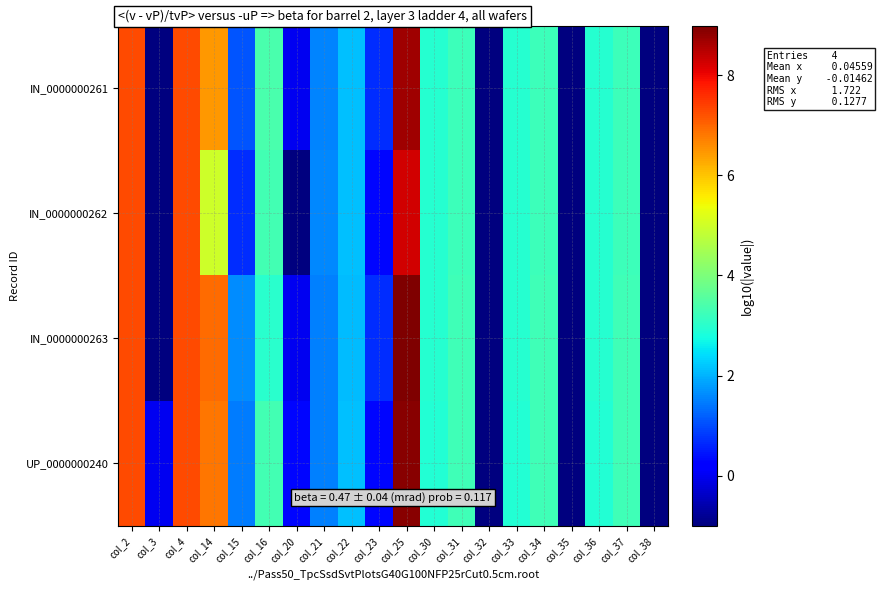

What is the total value across all series at col_36?

11.8